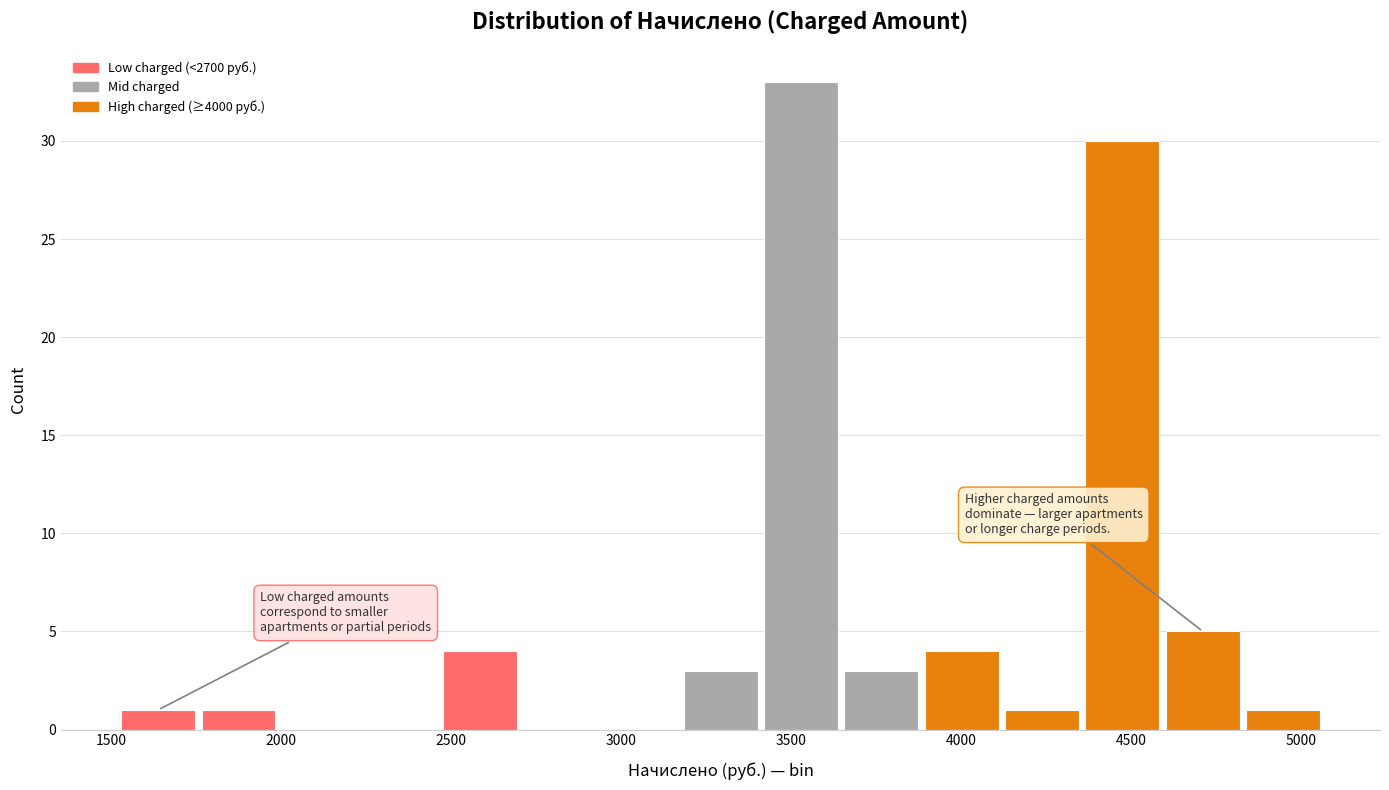

Over which range of the x-axis is the bar tallest?

3400 to 3650